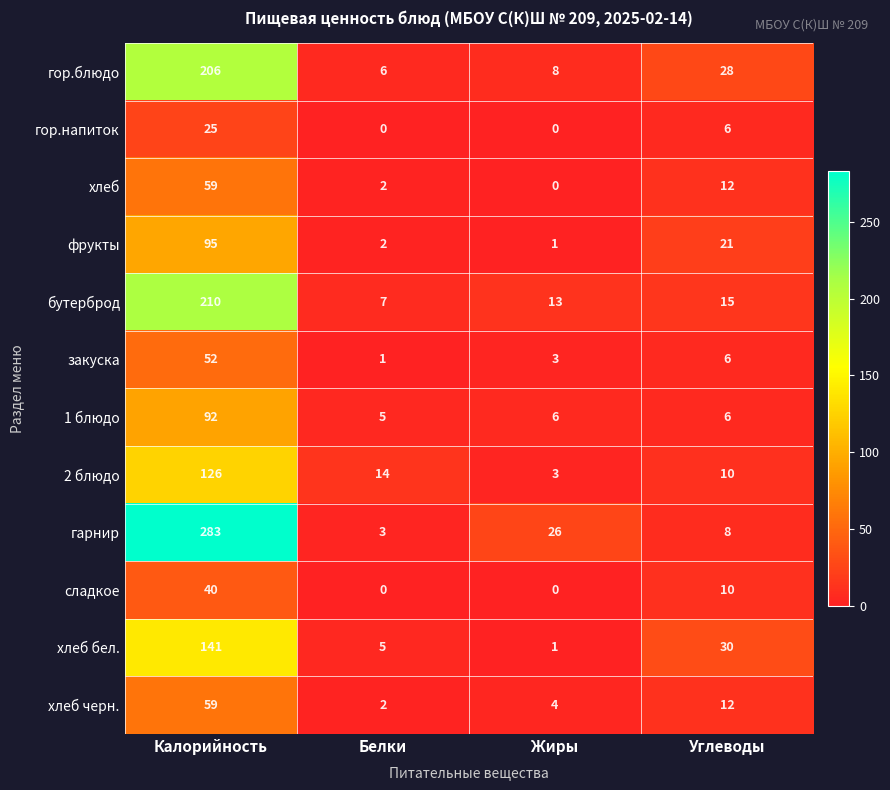

Where is 2 блюдо nearest to the value 64?

Белки